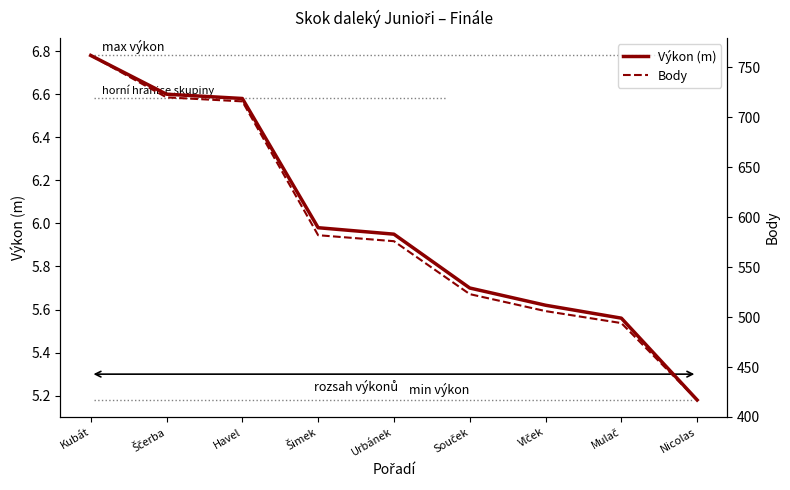

Count the number of categories in the chart.

9